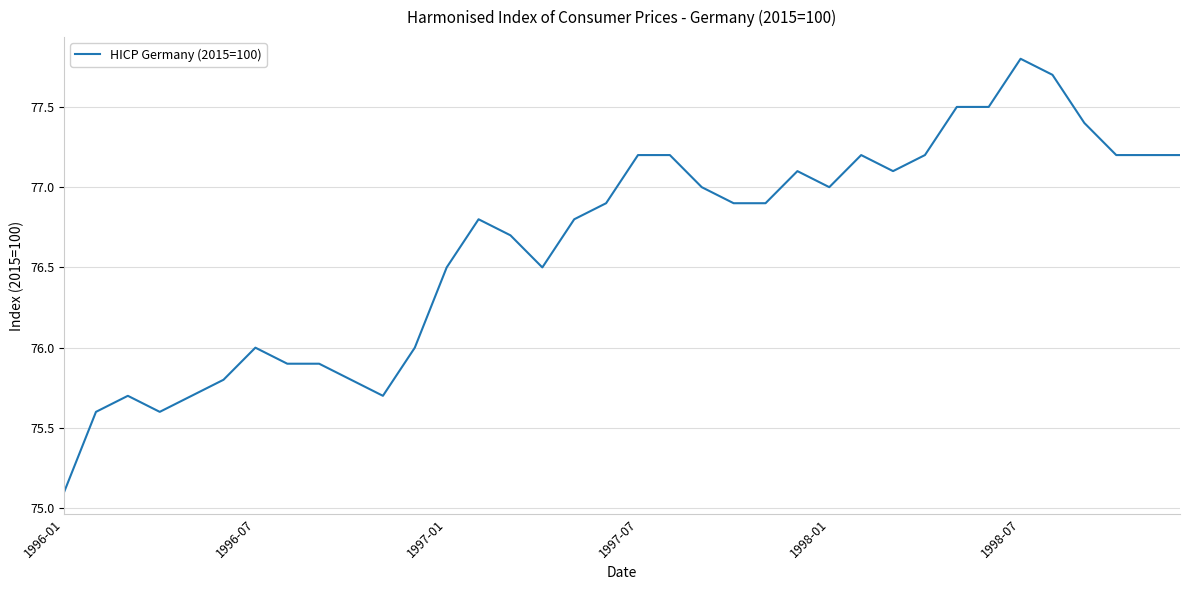

What is the difference between the maximum and minimum values?

2.7